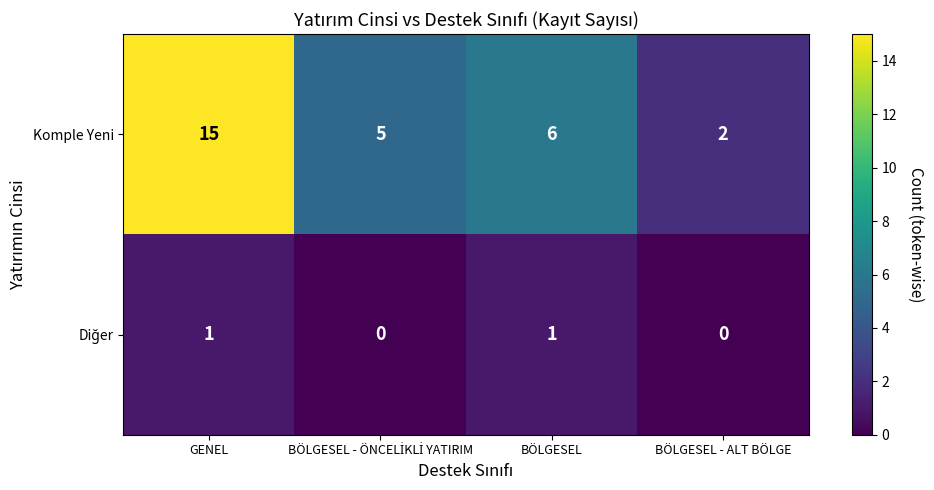

What is the difference between the maximum and minimum values in the Komple Yeni series?

13